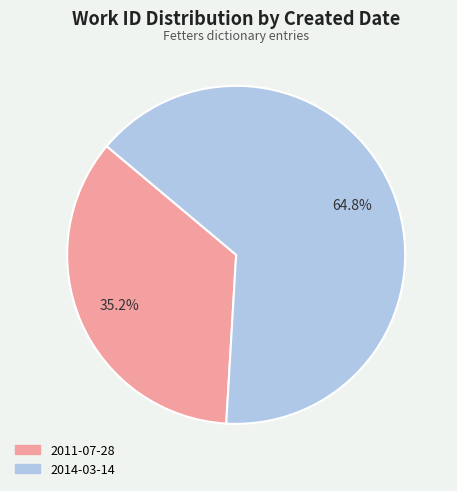

Which has a higher value, 2011-07-28 or 2014-03-14?

2014-03-14